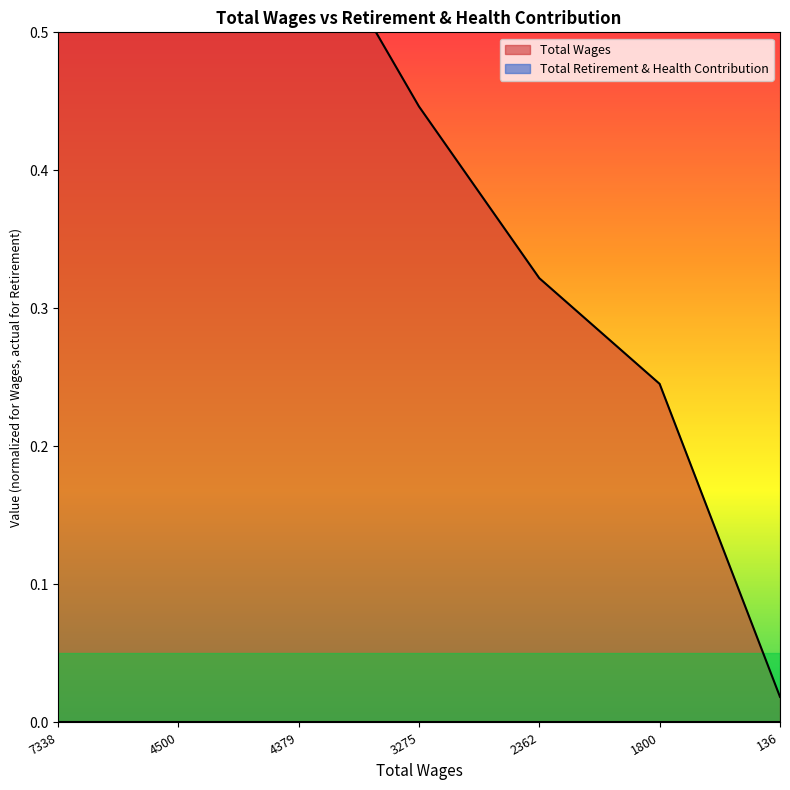

What is the change in value from 4500 to 136?

-0.6